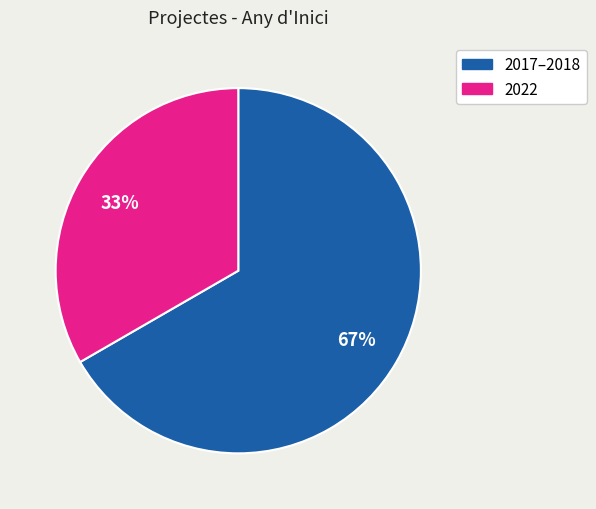

Is there a majority slice in this chart?

Yes